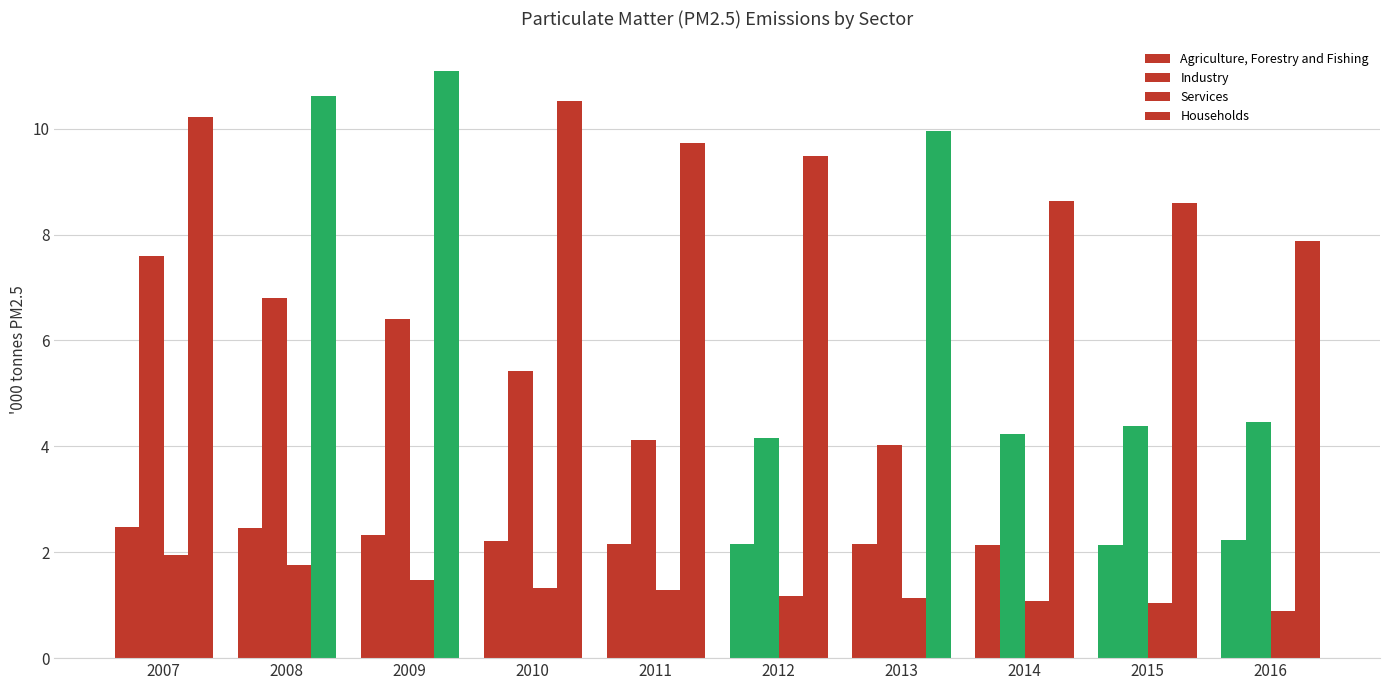

At how many categories does at least one series exceed 2?

10